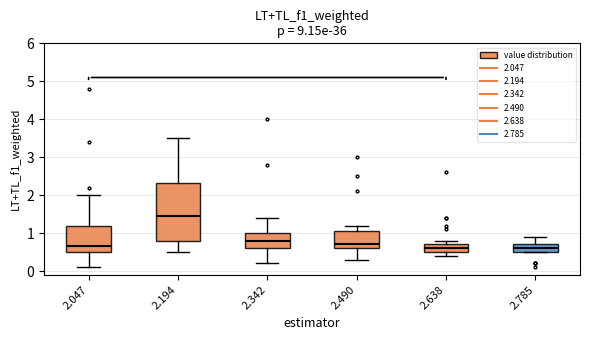

Reading left to right, read every box against the y-axis: the position of its median line, the range the box covers, and the ends of its whiskers. The values are not printed on the chart, so give them approximately, as read against the axis.

2.047: median 0.7, box 0.5 to 1.2, whiskers 0.1 to 2.0
2.194: median 1.5, box 0.8 to 2.3, whiskers 0.5 to 3.5
2.342: median 0.8, box 0.6 to 1.0, whiskers 0.2 to 1.4
2.490: median 0.7, box 0.6 to 1.1, whiskers 0.3 to 1.2
2.638: median 0.6, box 0.5 to 0.7, whiskers 0.4 to 0.8
2.785: median 0.6, box 0.5 to 0.7, whiskers 0.5 to 0.9